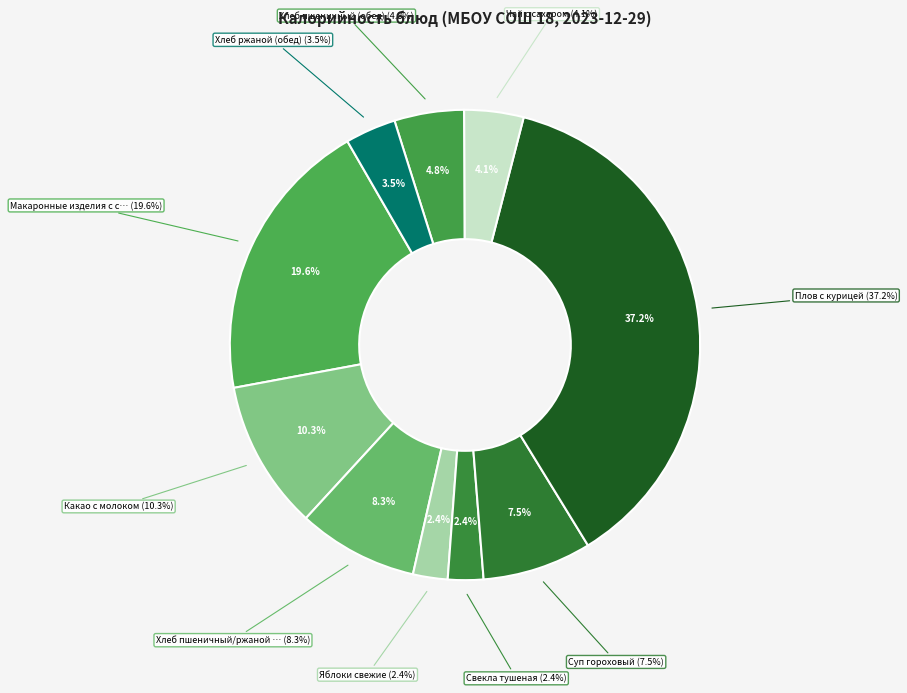

Rank the categories by value from highest to lowest.

Плов с курицей, Макаронные изделия с сыром, Какао с молоком, Хлеб пшеничный/ржаной (завтрак), Суп гороховый, Хлеб пшеничный (обед), Чай с сахаром, Хлеб ржаной (обед), Свекла тушеная, Яблоки свежие